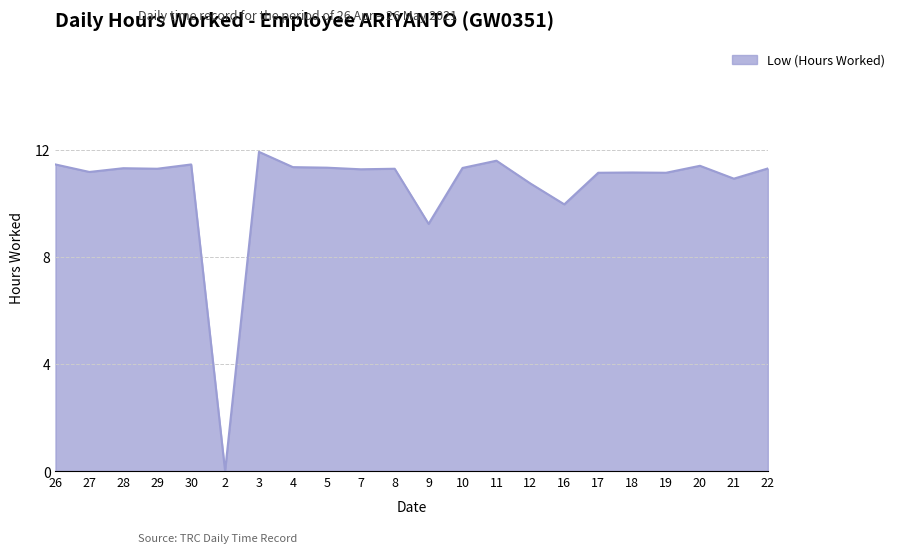

Which label corresponds to the largest value in the chart?

3